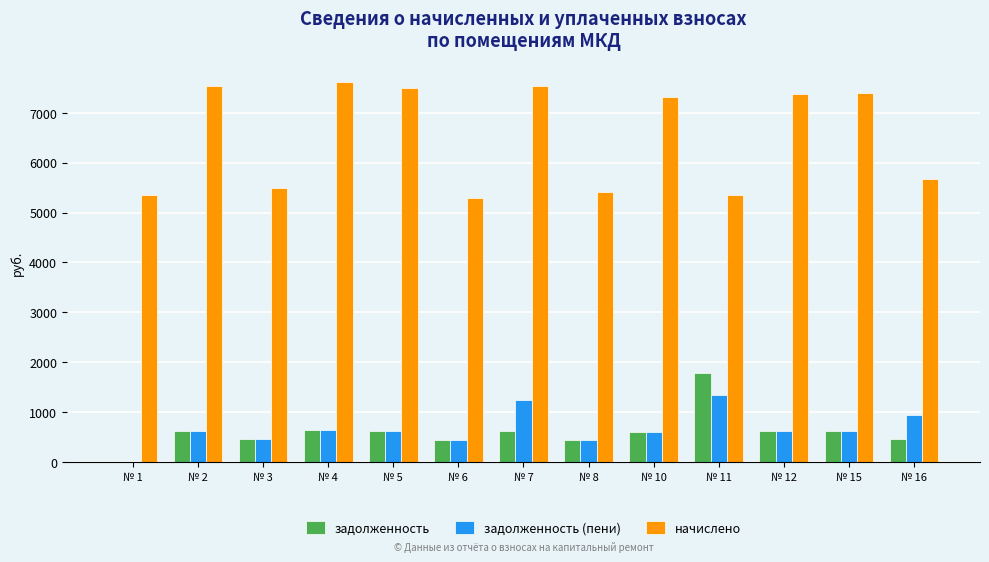

The value of задолженность (пени) at № 5 is 621.2. True or false?

True